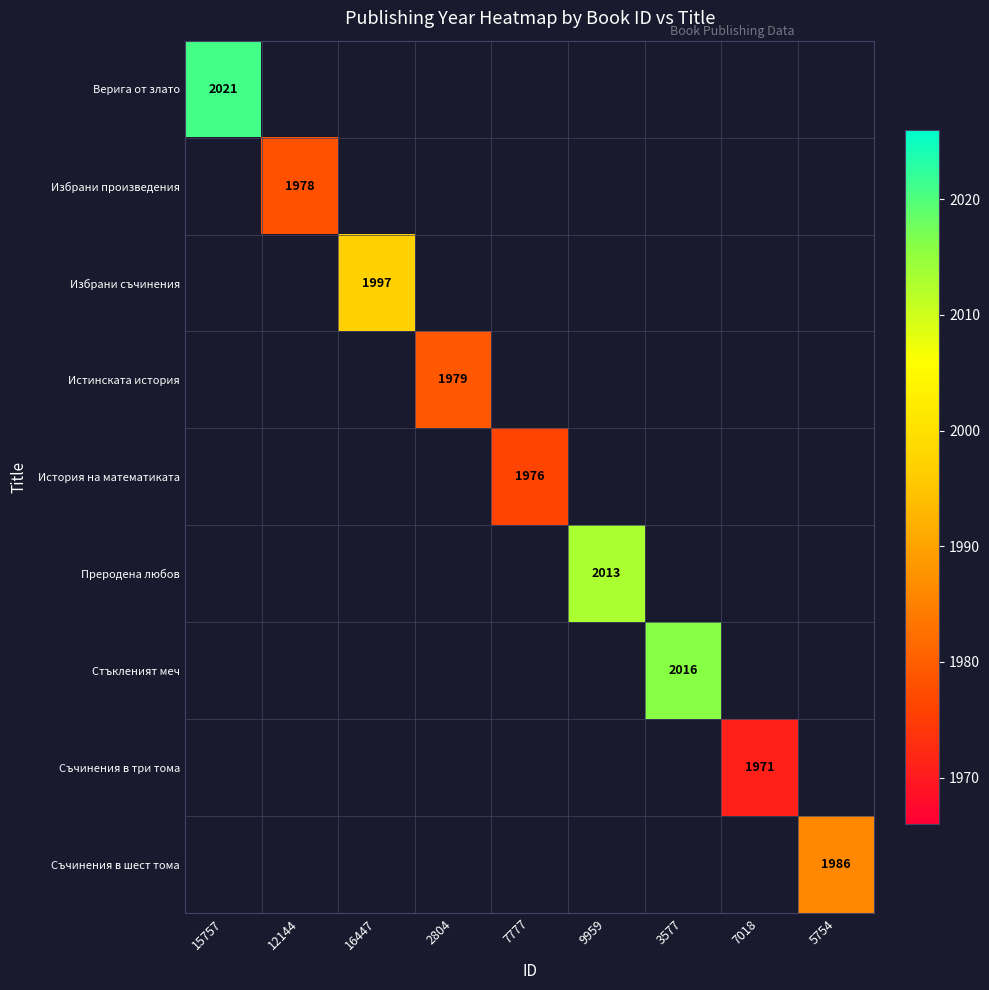

Is it true that Преродена любов equals 2633 at 9959?

False